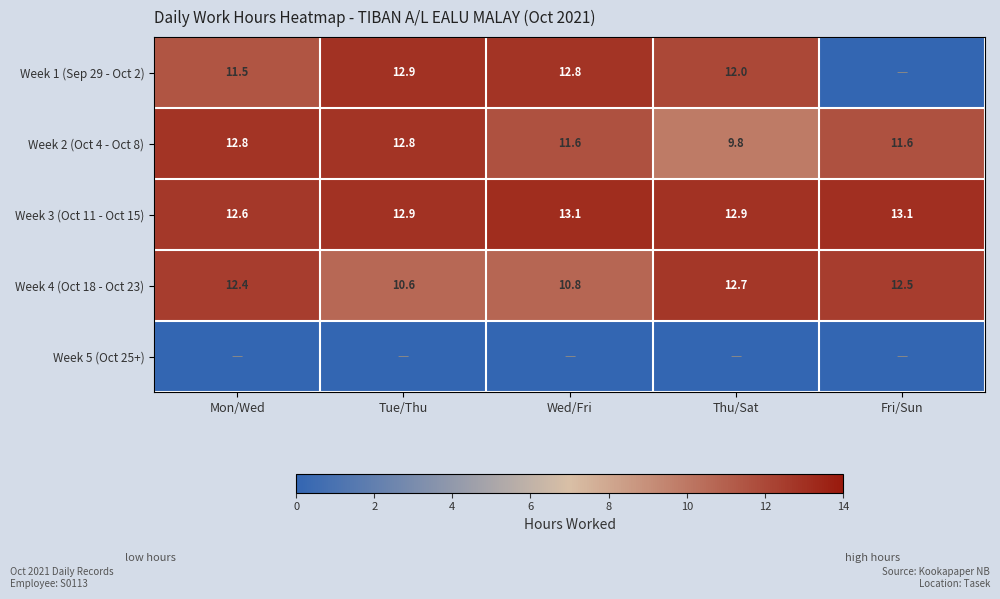

What is the lowest value of the Week 2 (Oct 4 - Oct 8) series?

9.8